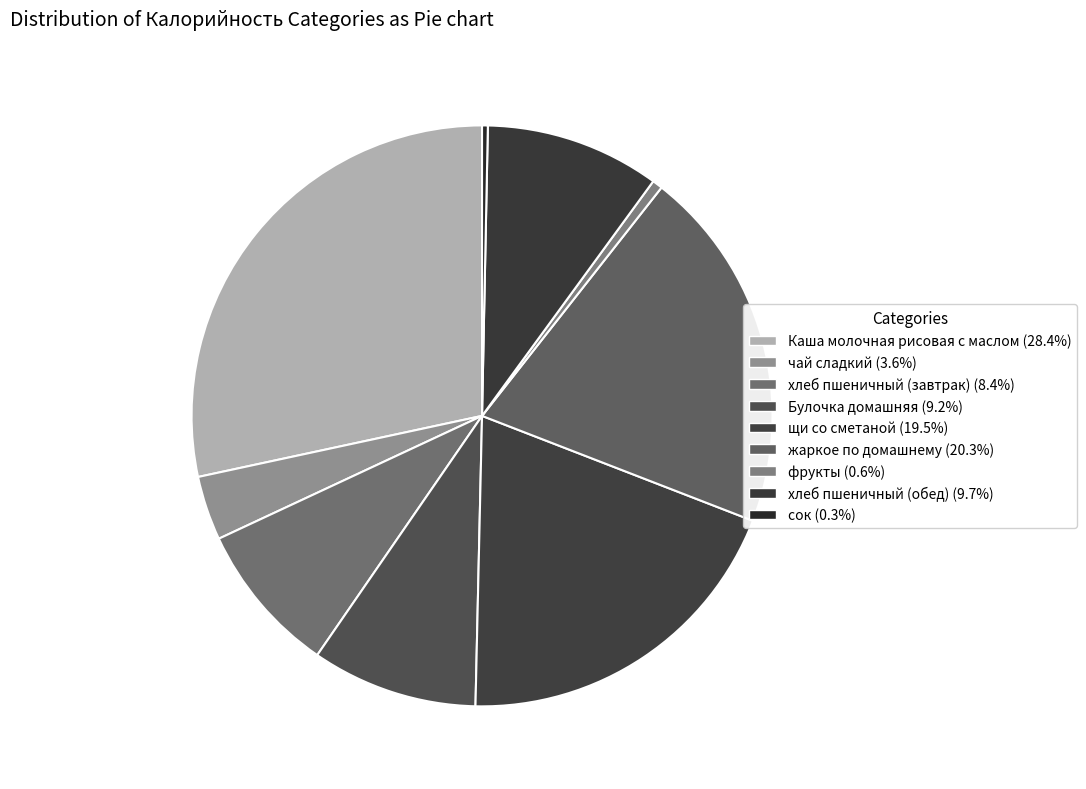

How many slices are in this pie chart?

9